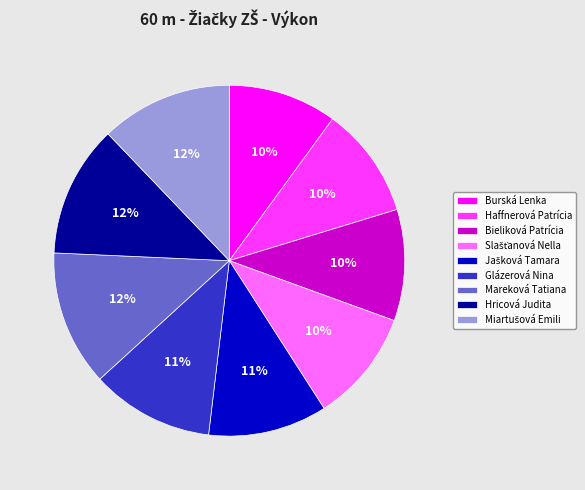

What percentage is the Bieliková Patrícia slice, to the nearest percent?

10%